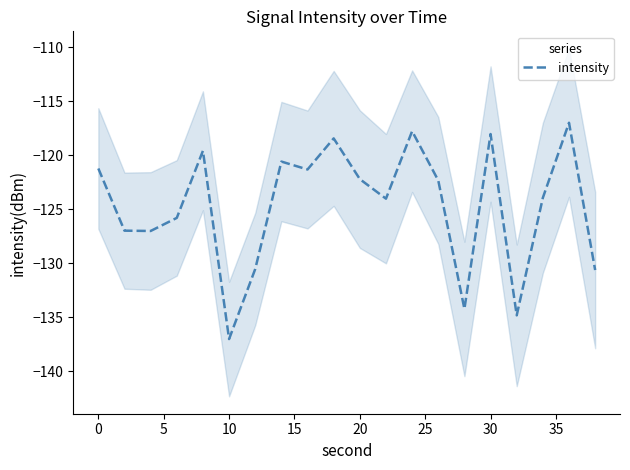

The chart shows a value of -62.3 at 18. True or false?

False